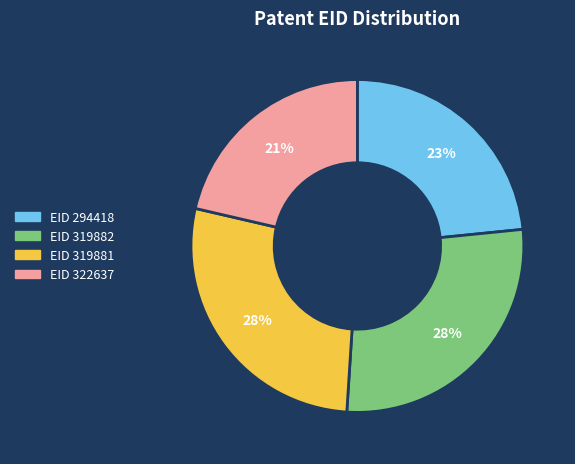

Combined, do EID 294418 and EID 322637 account for over 50%?

No